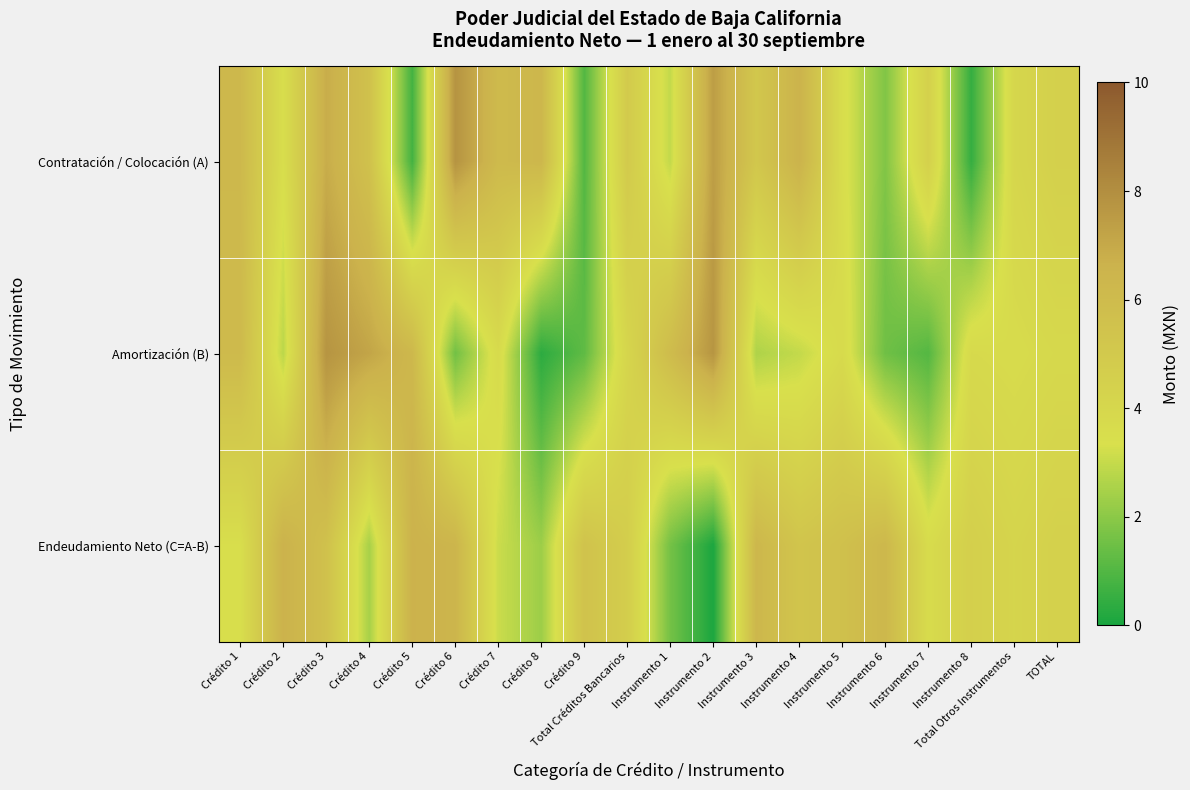

Which series changed the most between Crédito 3 and Instrumento 4?

Amortización (B)